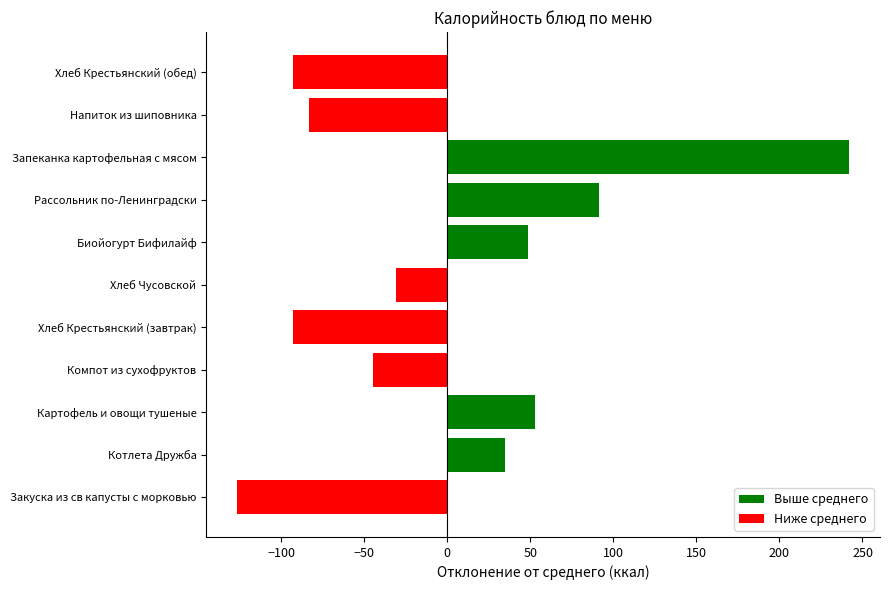

True or false: the data shows -55.4 at Закуска из св капусты с морковью.

False